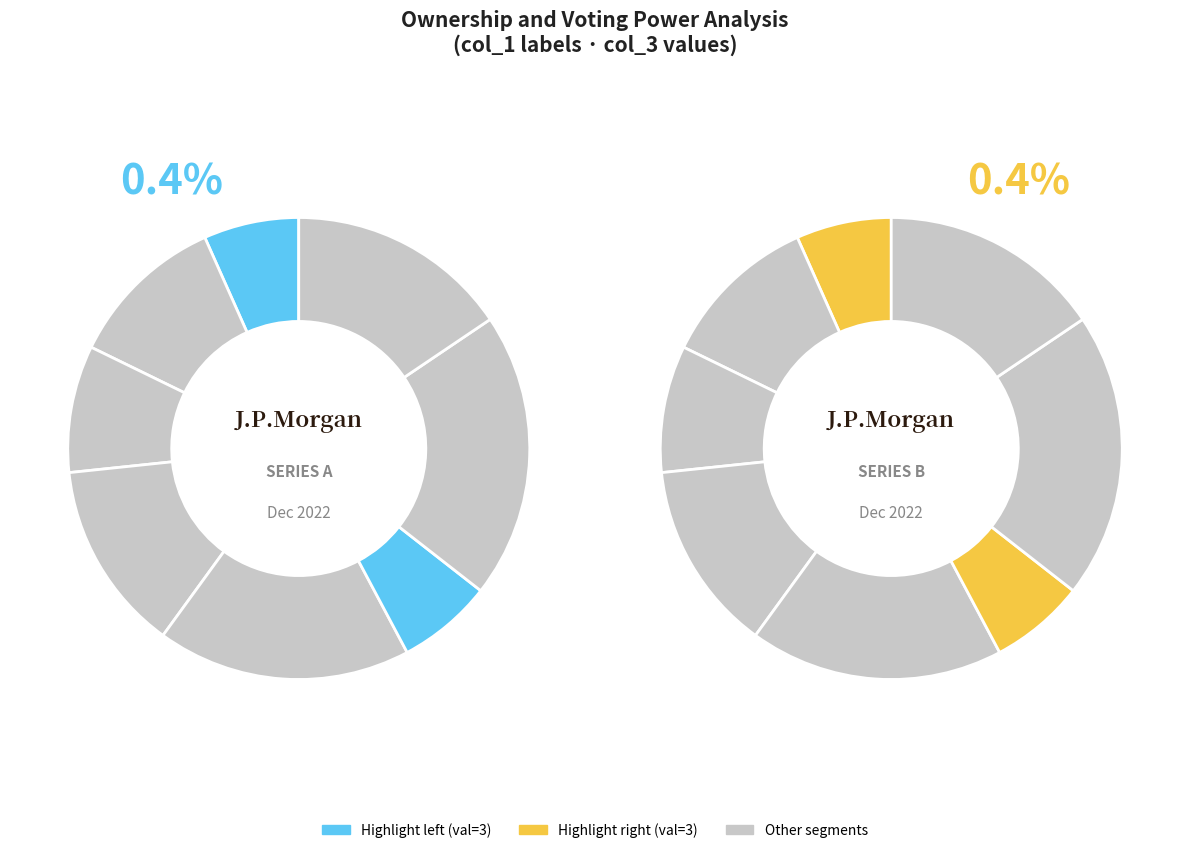

What percentage is the 2 slice, to the nearest percent?

20%